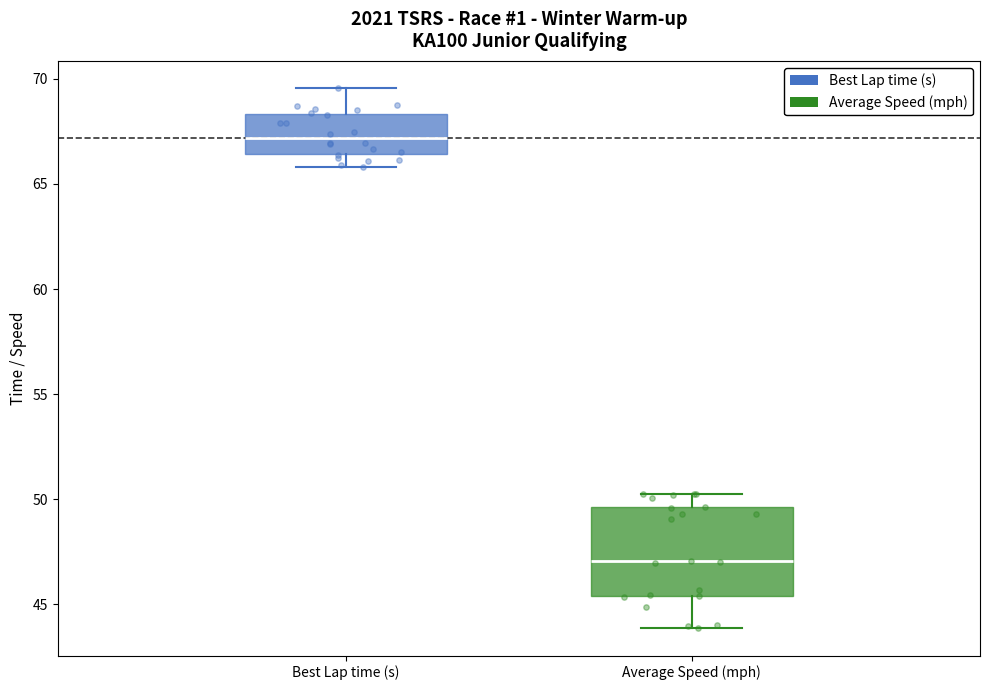

Comparing the boxes themselves (not the whiskers), which one is the tallest?

Average Speed (mph)